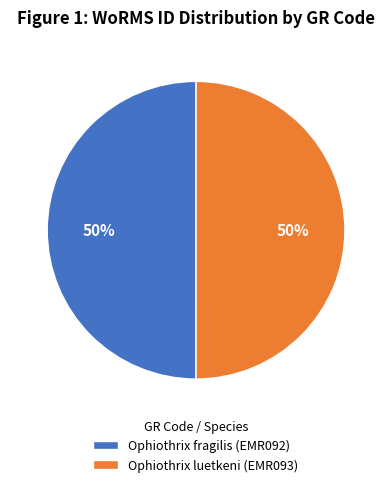

To the nearest percent, what is the combined percentage of Ophiothrix fragilis (EMR092) and Ophiothrix luetkeni (EMR093)?

100%